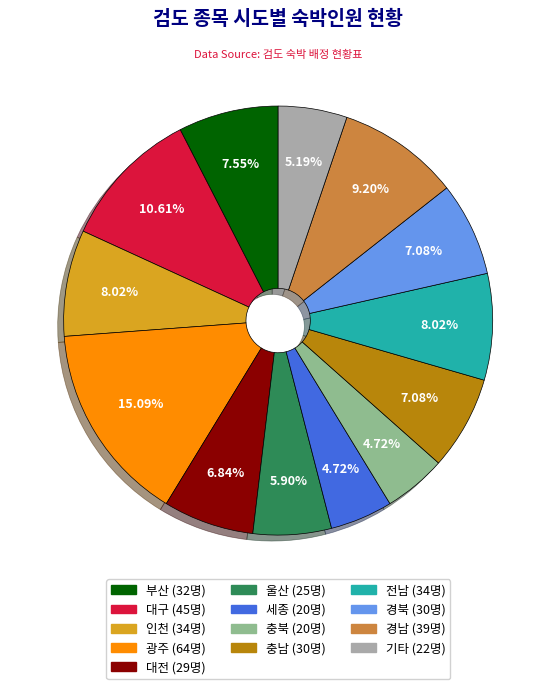

Is there any slice that represents more than half of the pie?

No